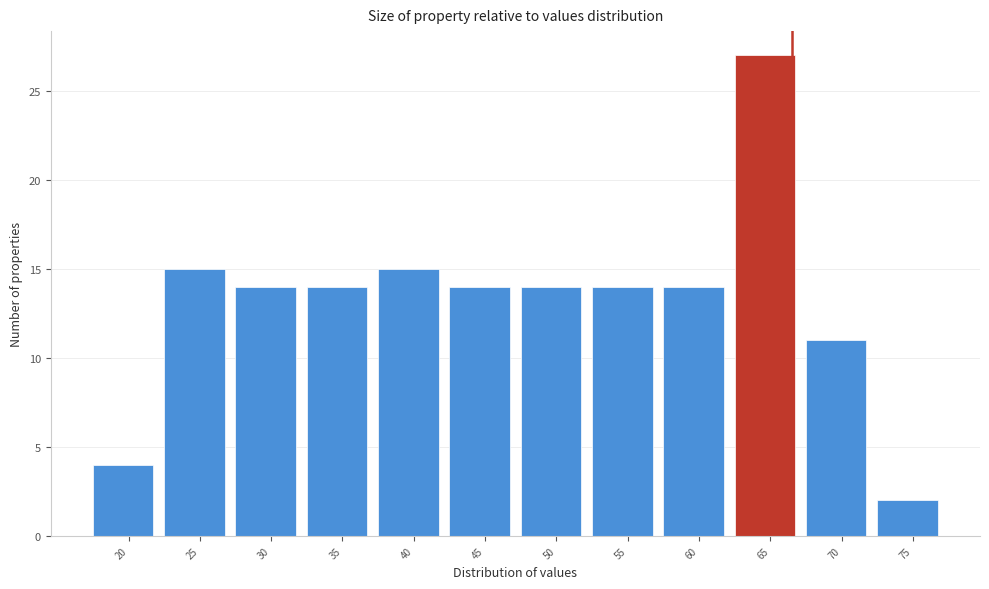

Reading left to right, extract all data points from this chart.

20=4	25=15	30=14	35=14	40=15	45=14	50=14	55=14	60=14	65=27	70=11	75=2